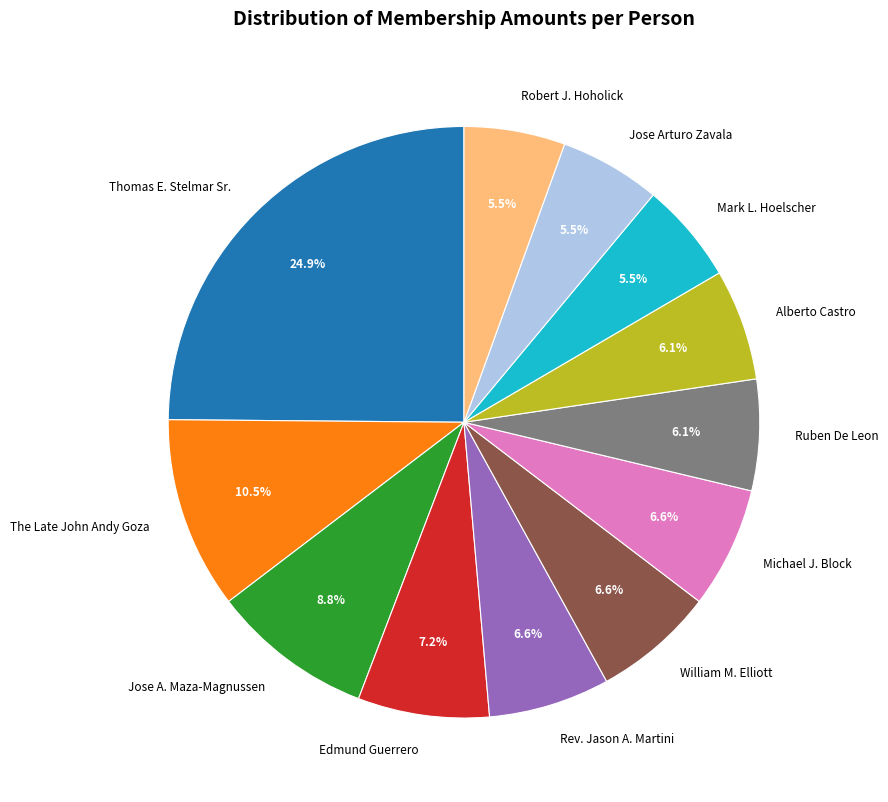

Is Alberto Castro the majority of the pie?

No